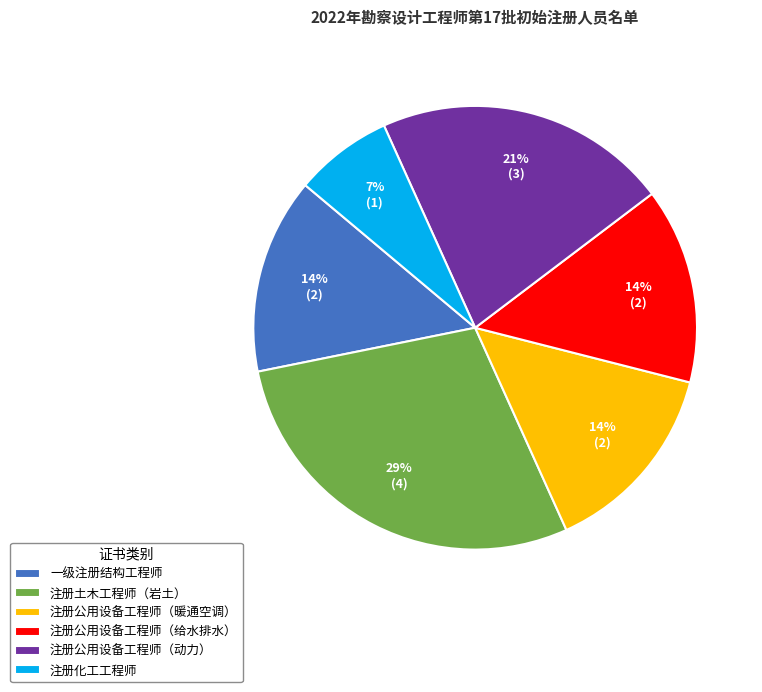

Which has a higher value, 注册化工工程师 or 注册土木工程师（岩土）?

注册土木工程师（岩土）